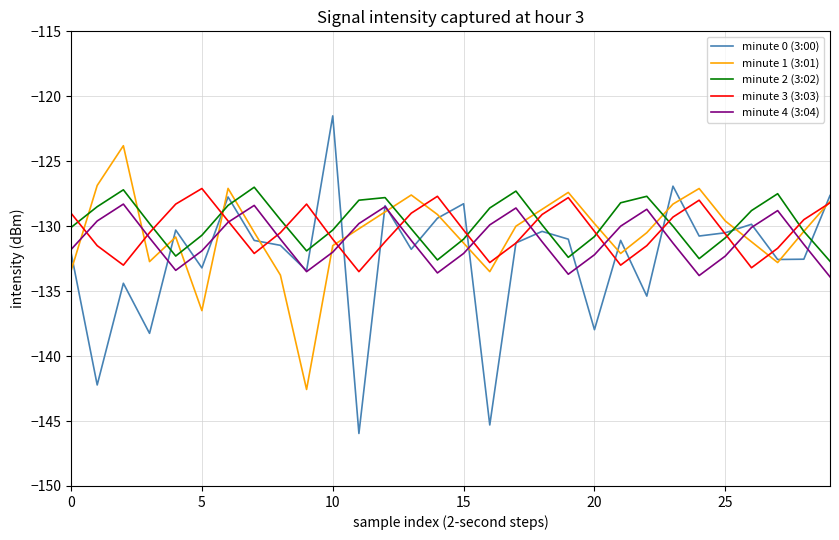

True or false: minute 4 (3:04) and minute 2 (3:02) intersect in this chart.

False